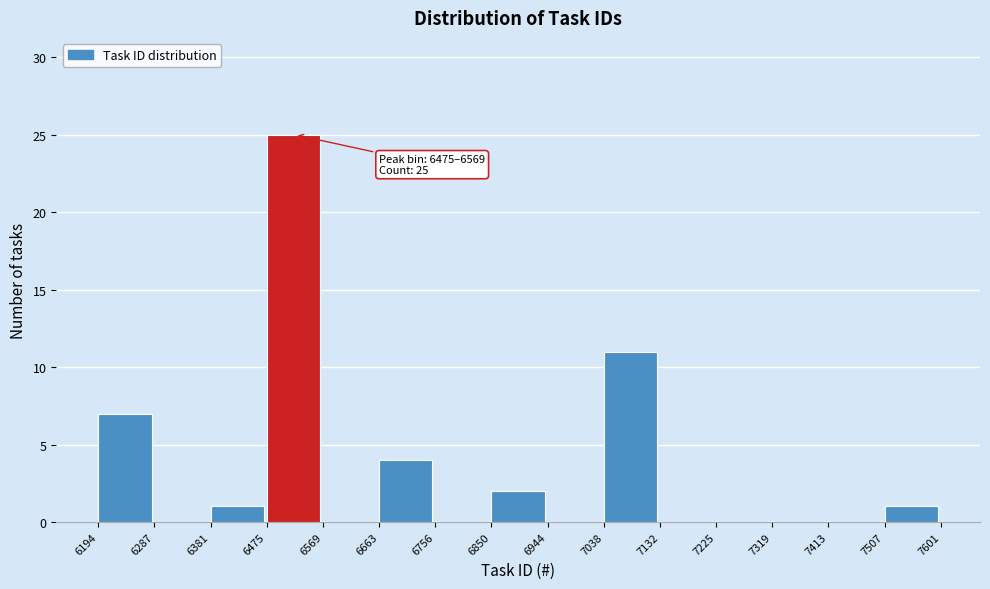

Which range on the x-axis has the tallest bar?

6475 to 6569